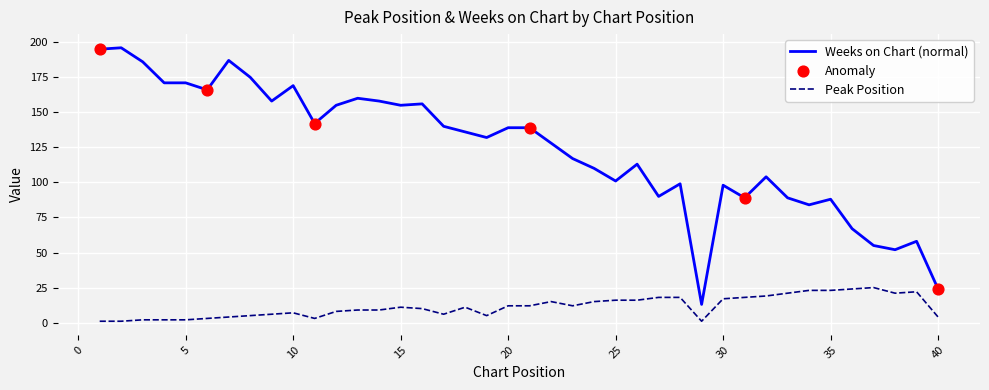

Which series has the widest spread of values?

Weeks on Chart (normal)